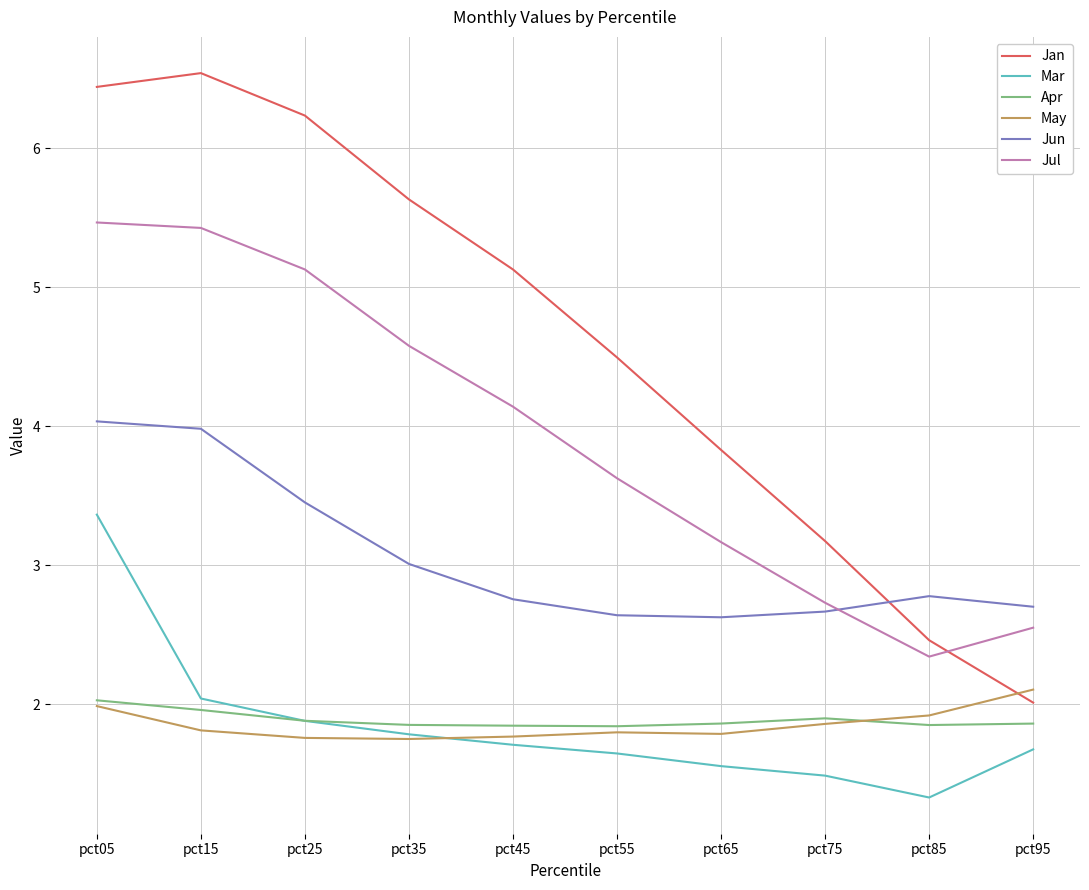

Is the value of Apr at pct65 greater than the value of Mar at pct45?

Yes